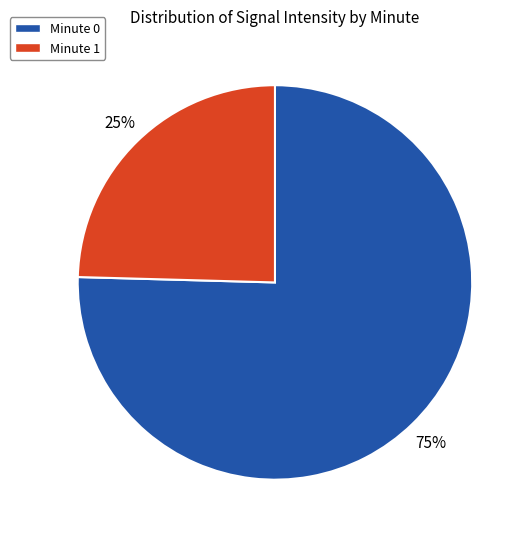

To the nearest percent, what is the average slice percentage?

50%